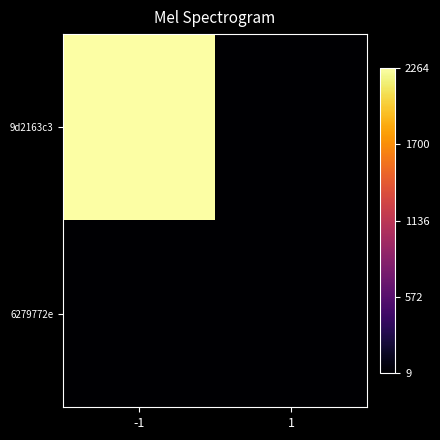

Reading left to right, what are all the values shown in this chart?

9d2163c3: -1=2264	1=9
6279772e: -1=9	1=9